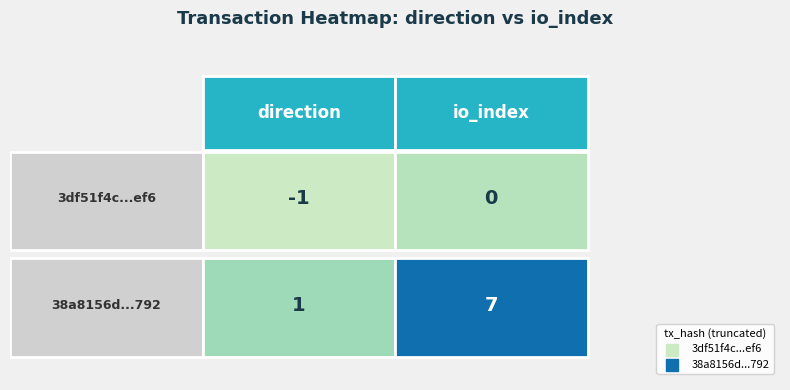

Which series changed the most between 0 and 1?

38a8156deaa557cbd83b9ac13e359279df4e792